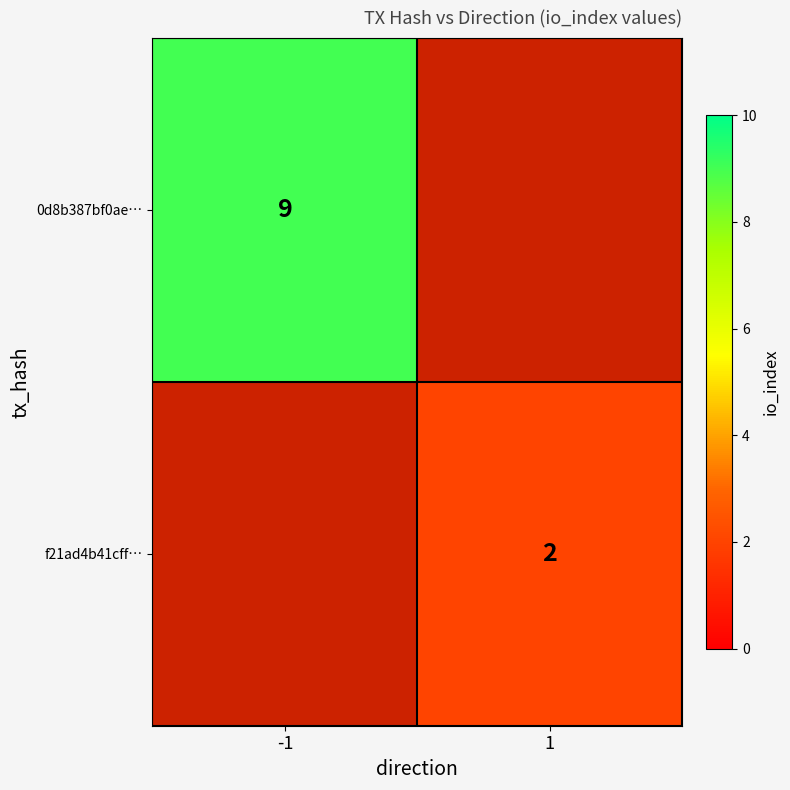

What is the greatest value displayed?

9.0